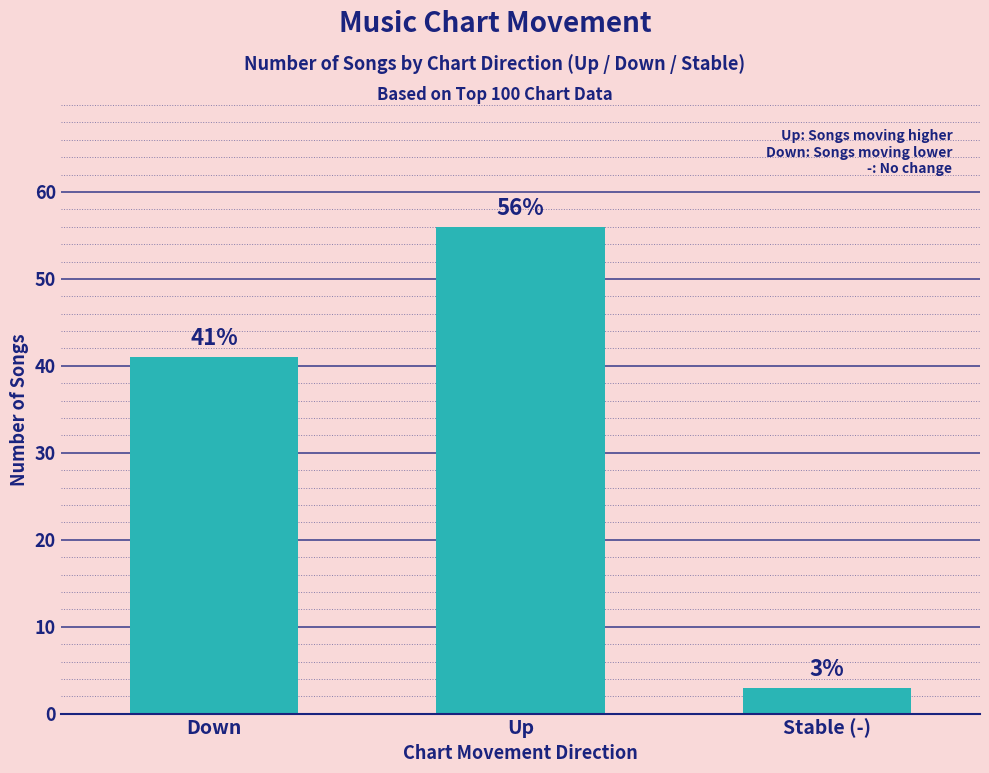

The chart shows a value of 3 at Stable (-). True or false?

True